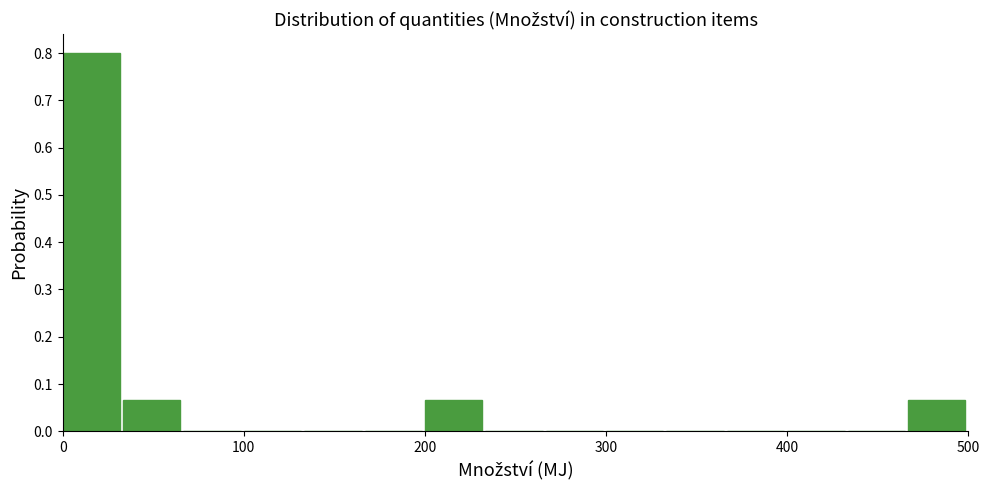

Around what value on the x-axis is the tallest bar? Give the approximate position of its centre, as read against the axis.

20